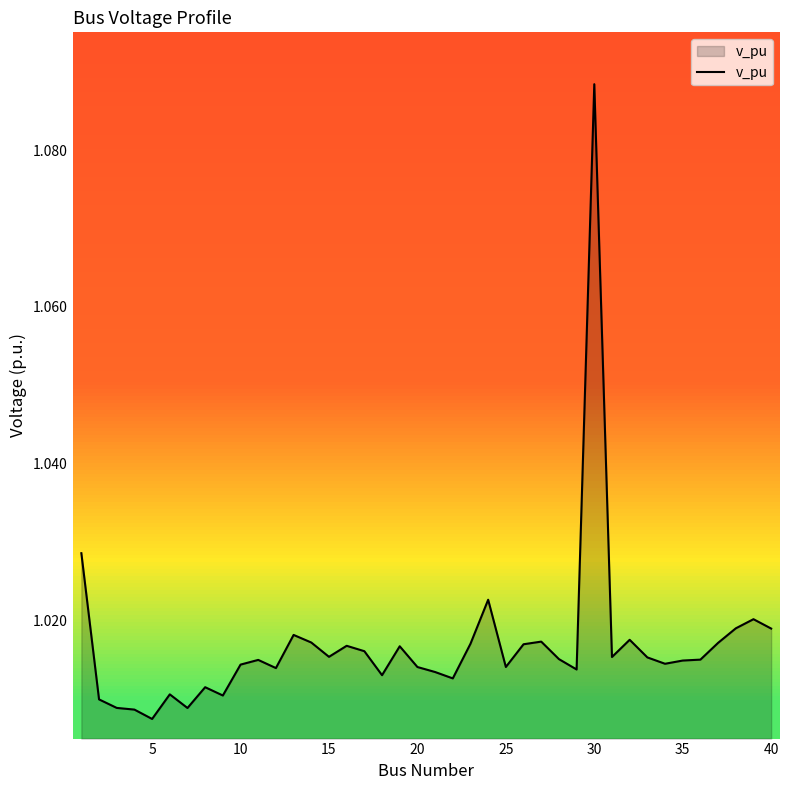

What is the sum of all values?

40.7